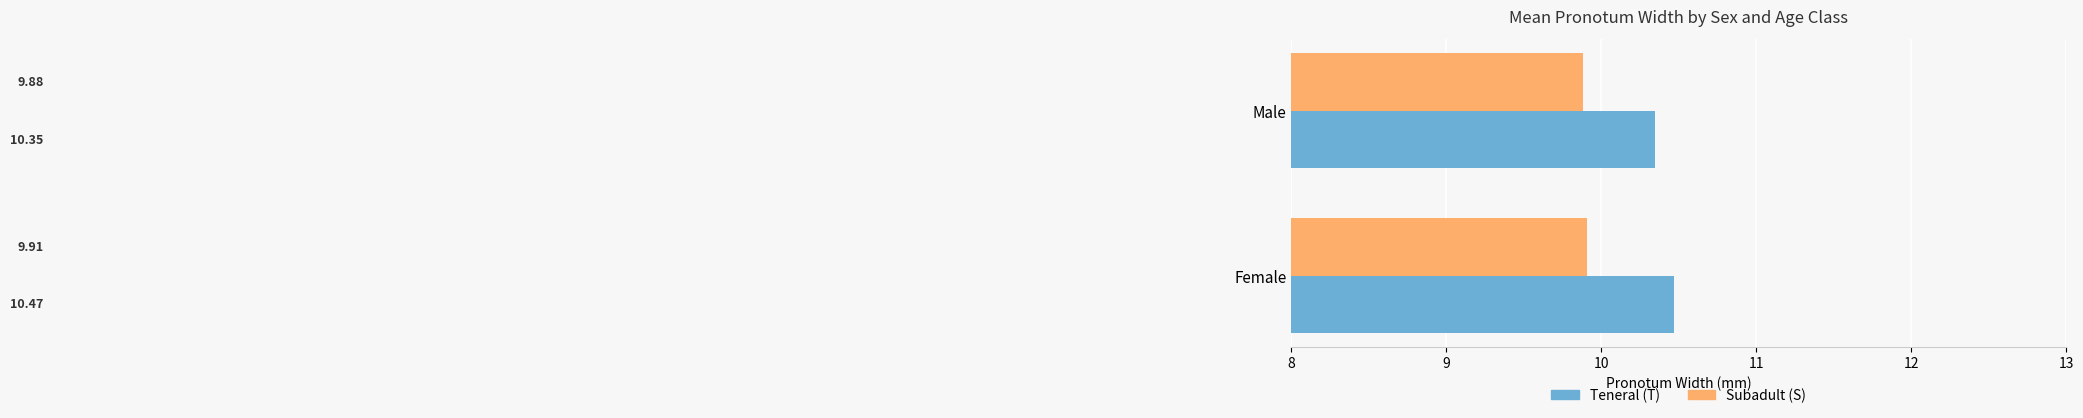

Which series has the largest total across all categories?

Teneral (T)